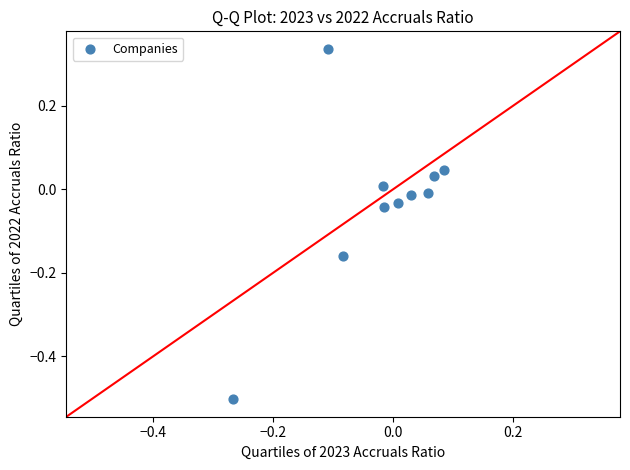

What is the range of Y values (max minus min)?

0.8